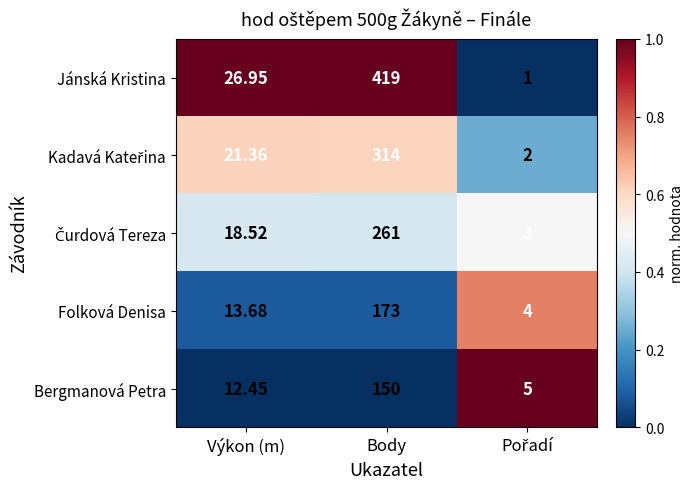

What is the greatest value displayed?

419.0